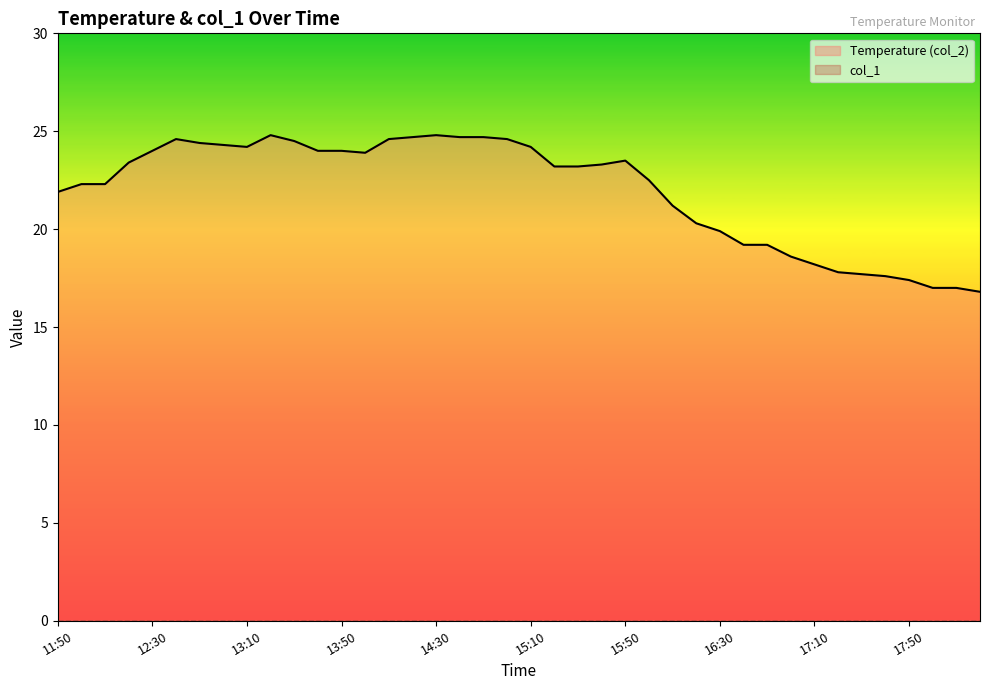

In Temperature (col_2), how many points are higher than both neighbors (excluding endpoints)?

4